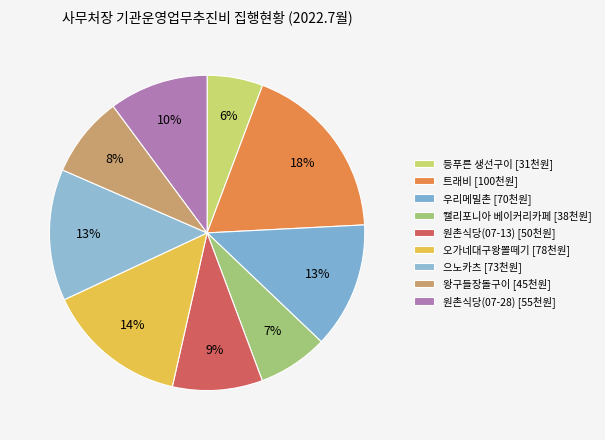

Which category has the biggest portion of the pie?

트래비